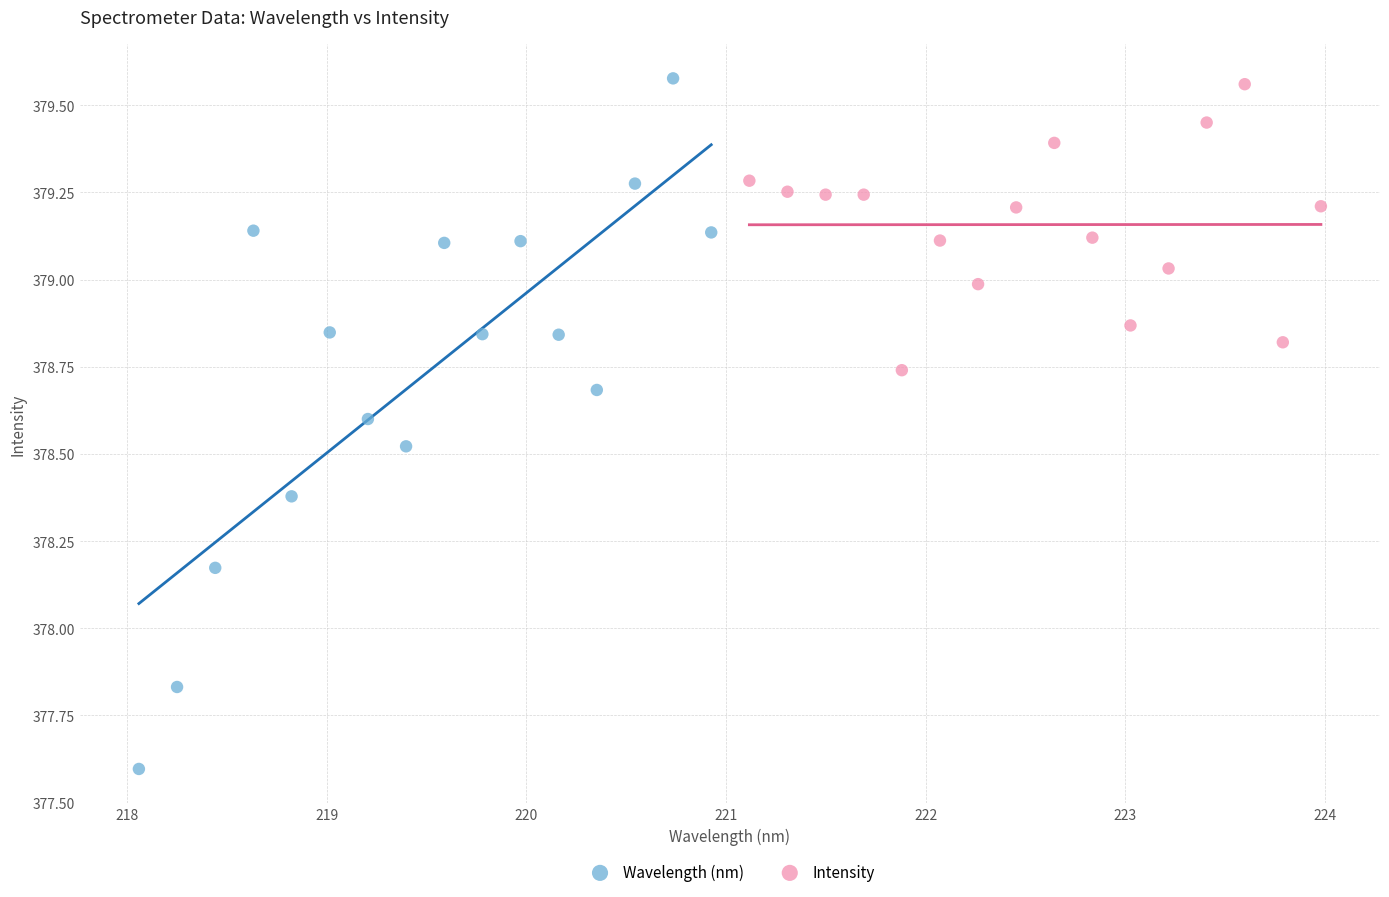

Which series contains the lowest Y value?

Wavelength (nm)